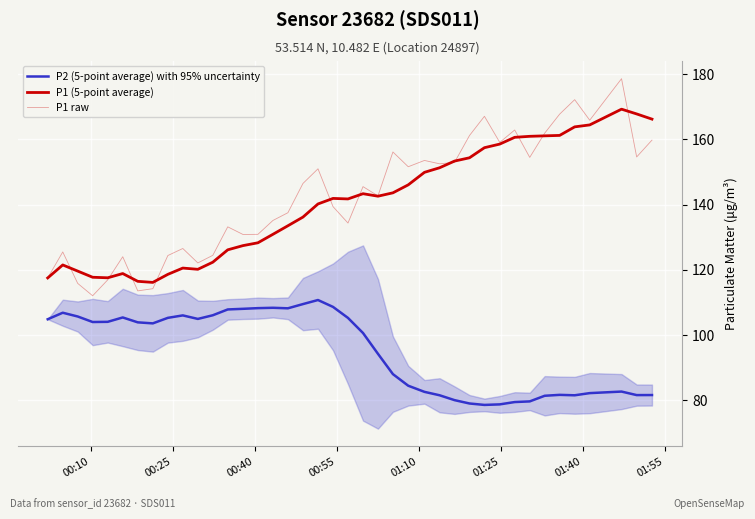

How many interior local valleys does the P1 (5-point average) series have?

5